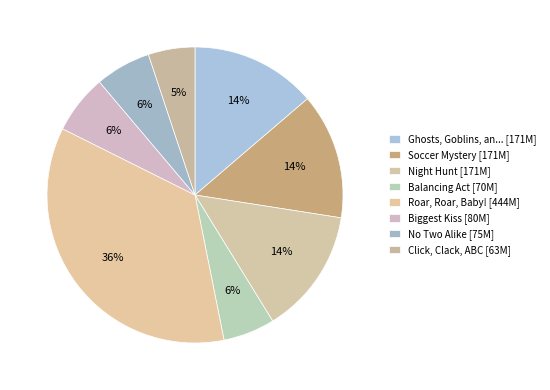

How many slices are in this pie chart?

8